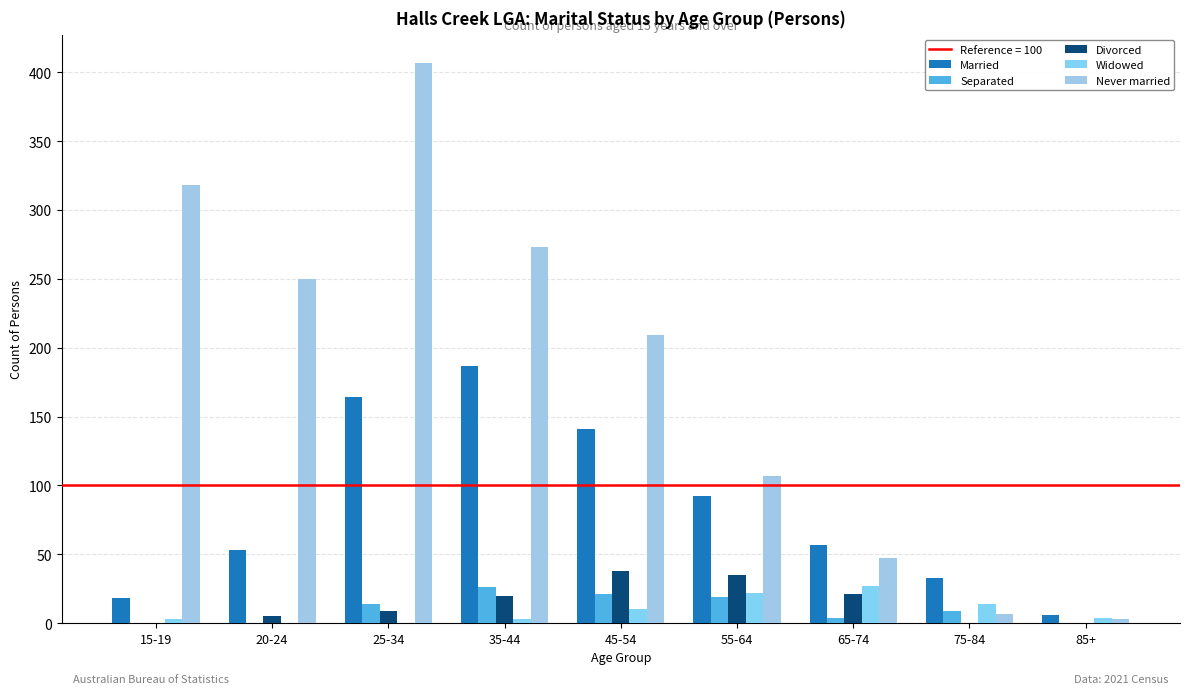

At which category is the sum across all series the highest?

25-34